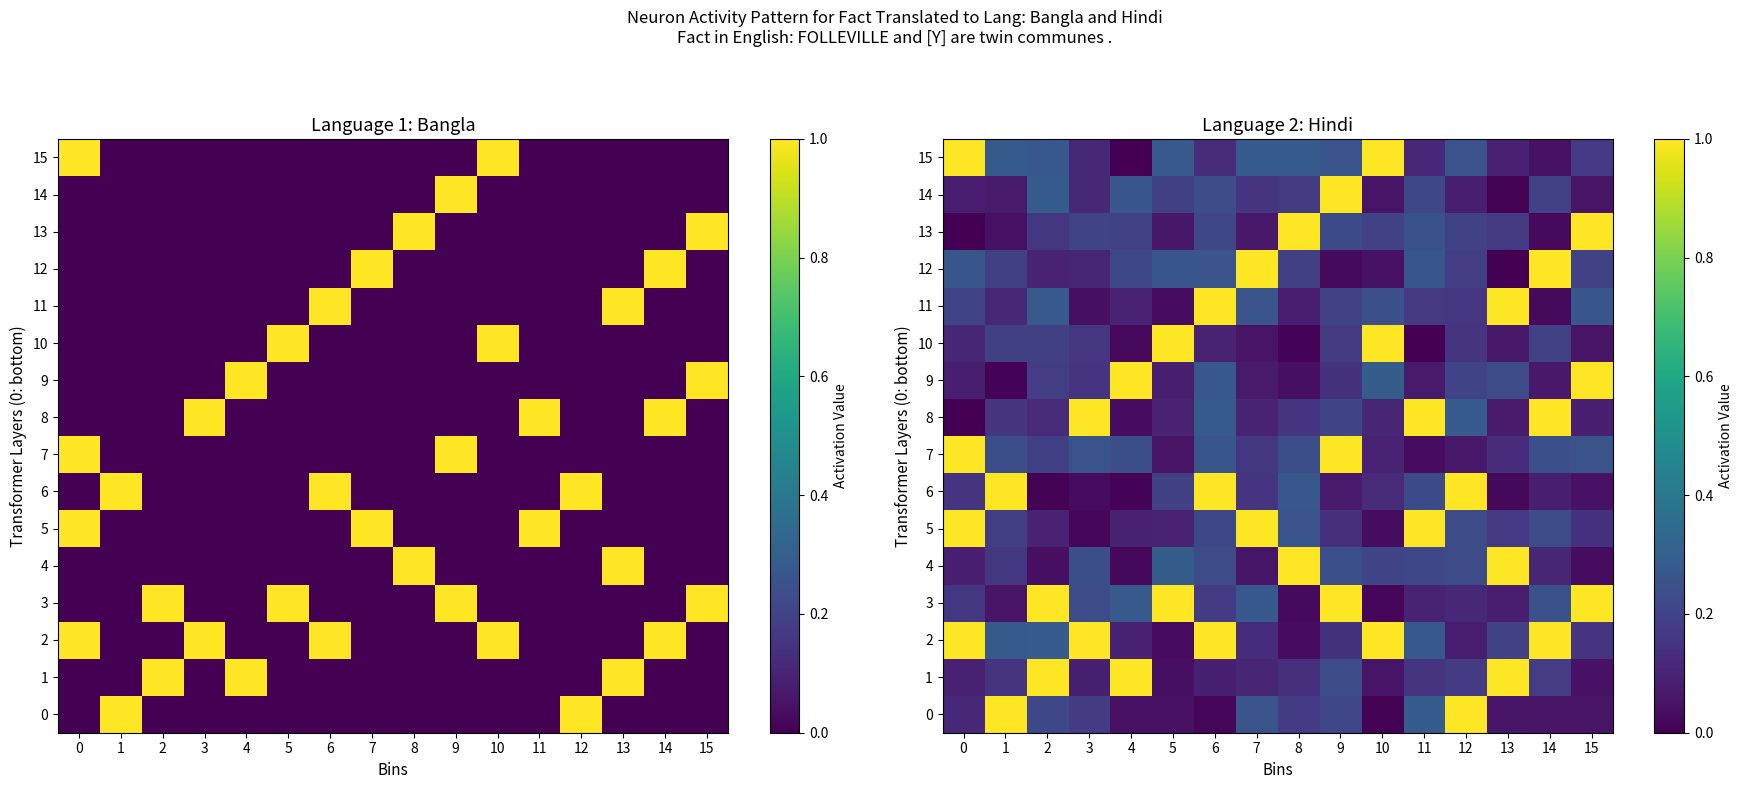

At which label does 14 reach its peak?

9